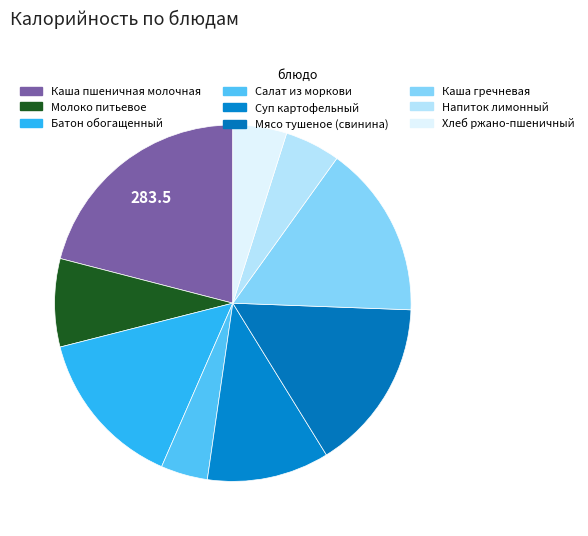

How many slices are in this pie chart?

9